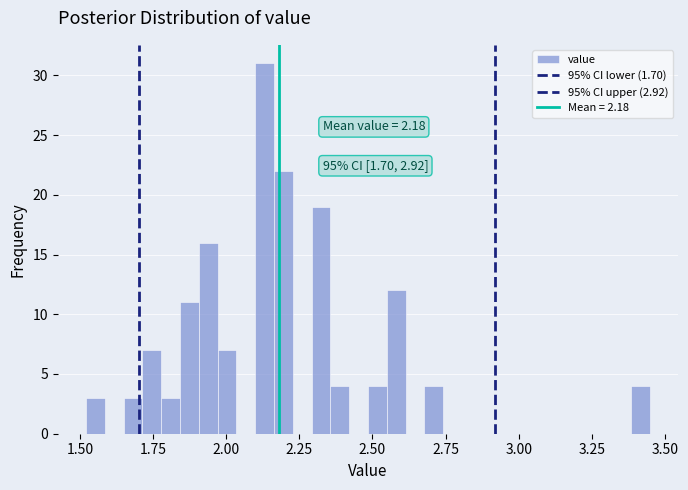

Around what value on the x-axis is the tallest bar? Give the approximate position of its centre, as read against the axis.

2.15